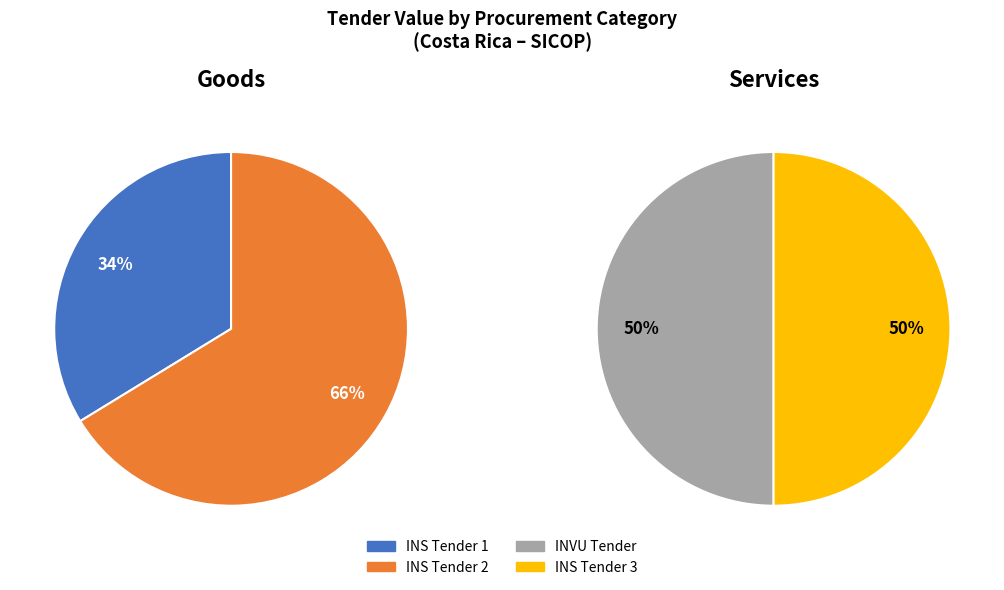

Does any single category account for the majority?

Yes